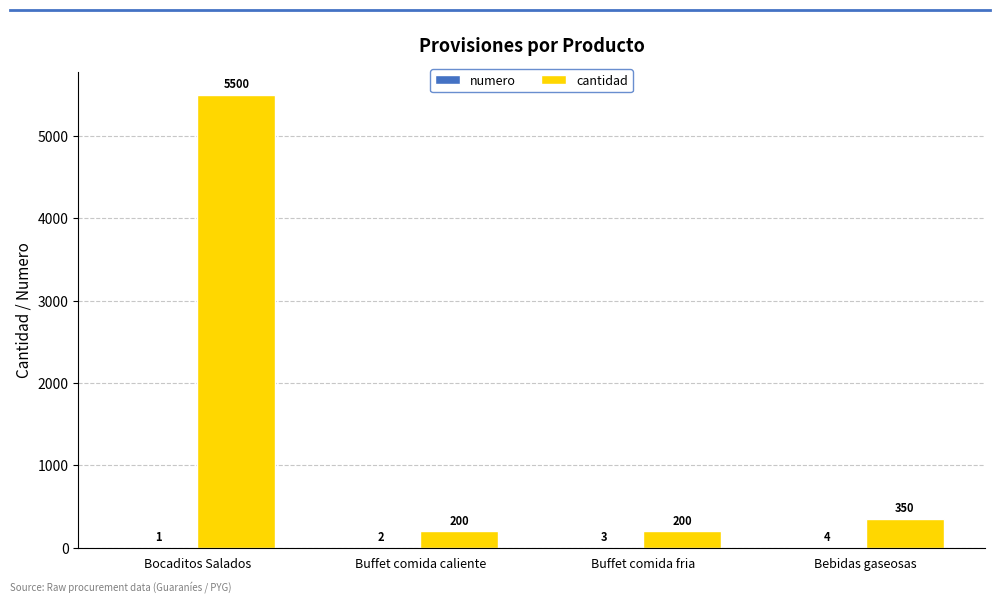

What is the sum of the cantidad values at Buffet comida fria and Buffet comida caliente?

400